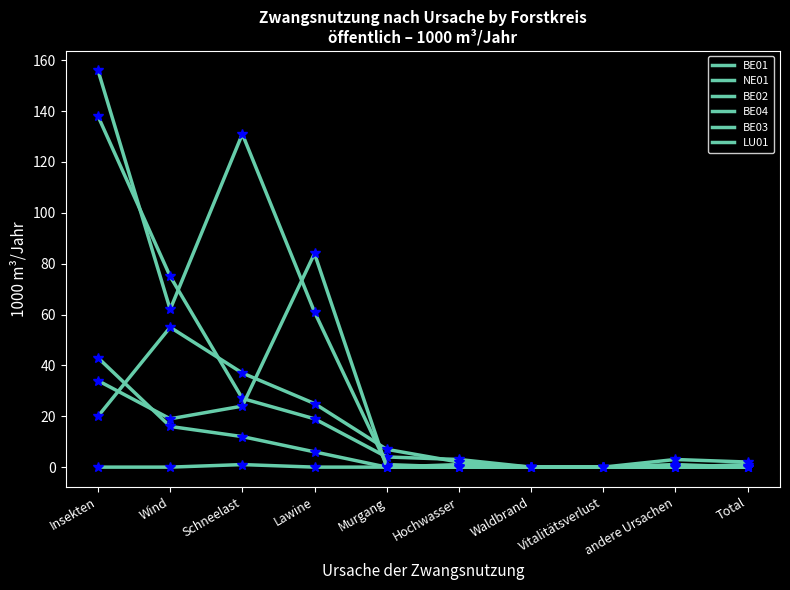

What is the label of the 8th point from the left?

Vitalitätsverlust